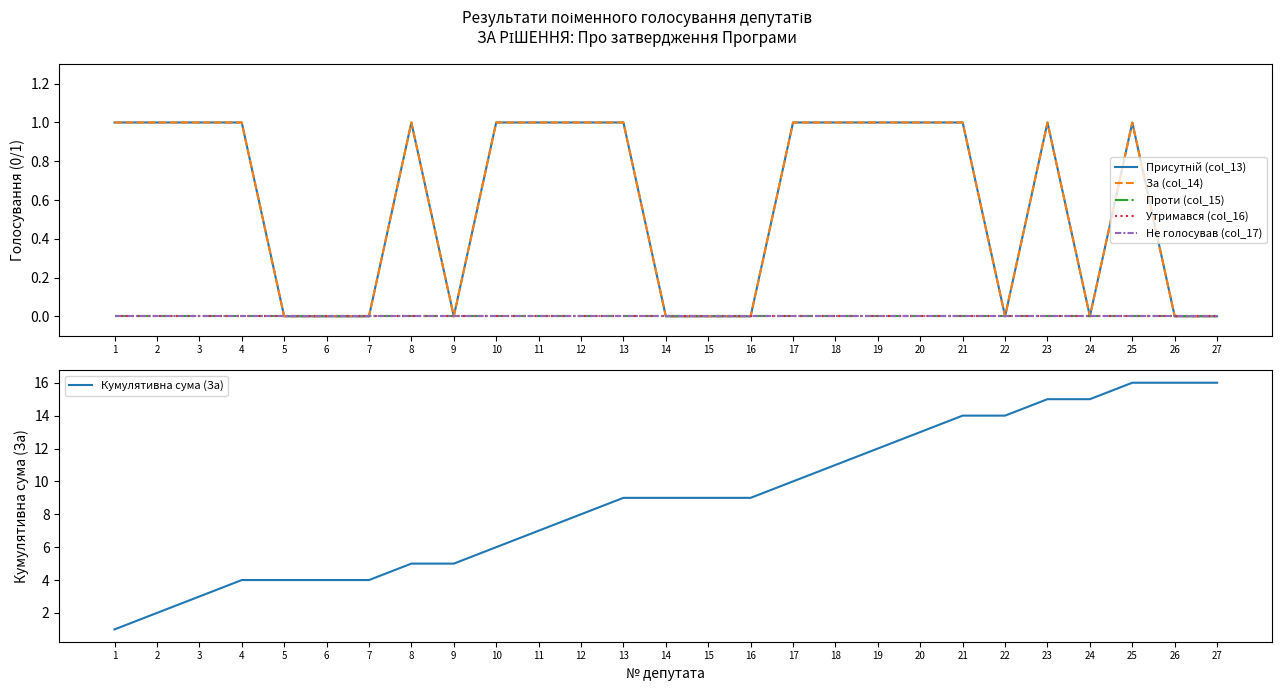

Reading right to left, transcribe all the data shown in this chart.

Присутній (col_13): 0	0	1	0	1	0	1	1	1	1	1	0	0	0	1	1	1	1	0	1	0	0	0	1	1	1	1
За (col_14): 0	0	1	0	1	0	1	1	1	1	1	0	0	0	1	1	1	1	0	1	0	0	0	1	1	1	1
Проти (col_15): 0	0	0	0	0	0	0	0	0	0	0	0	0	0	0	0	0	0	0	0	0	0	0	0	0	0	0
Утримався (col_16): 0	0	0	0	0	0	0	0	0	0	0	0	0	0	0	0	0	0	0	0	0	0	0	0	0	0	0
Не голосував (col_17): 0	0	0	0	0	0	0	0	0	0	0	0	0	0	0	0	0	0	0	0	0	0	0	0	0	0	0
Кумулятивна сума (За): 16	16	16	15	15	14	14	13	12	11	10	9	9	9	9	8	7	6	5	5	4	4	4	4	3	2	1